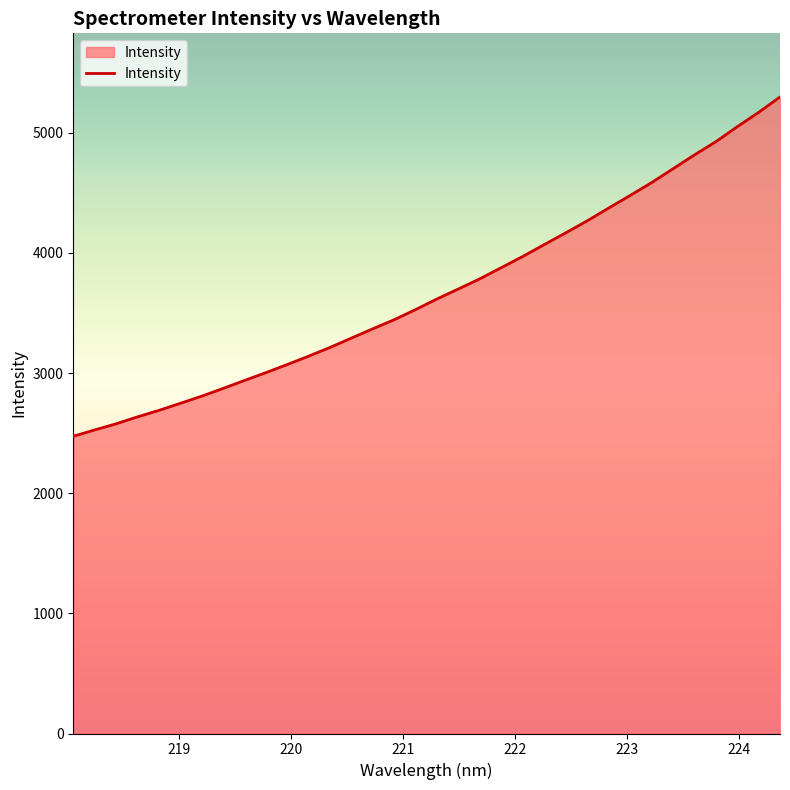

What is the smallest value displayed?

2473.6